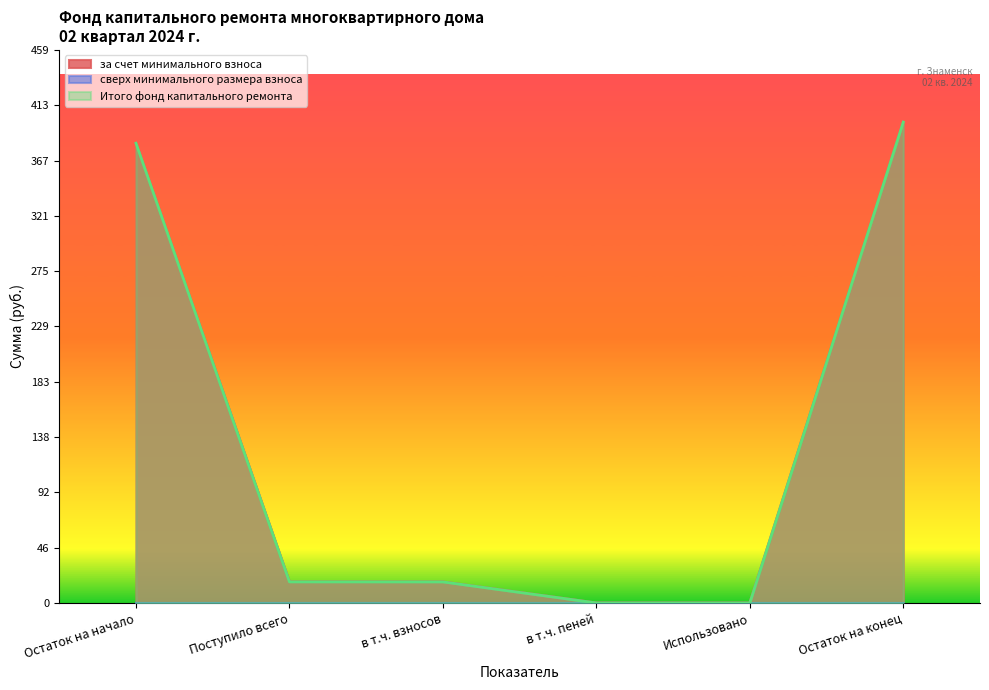

True or false: Итого фонд капитального ремонта and за счет минимального взноса intersect in this chart.

False